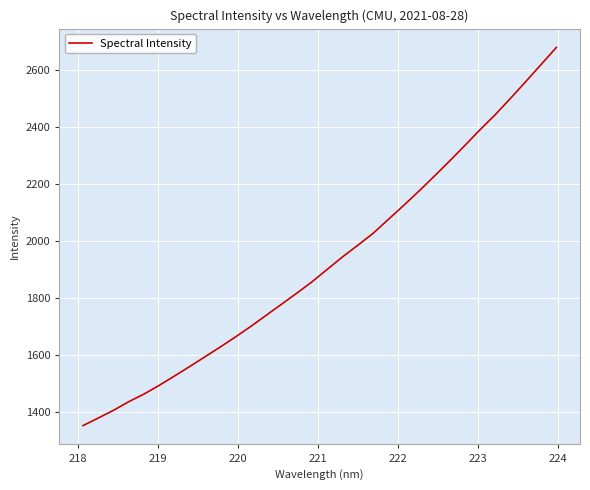

How many lines are shown in the chart?

1